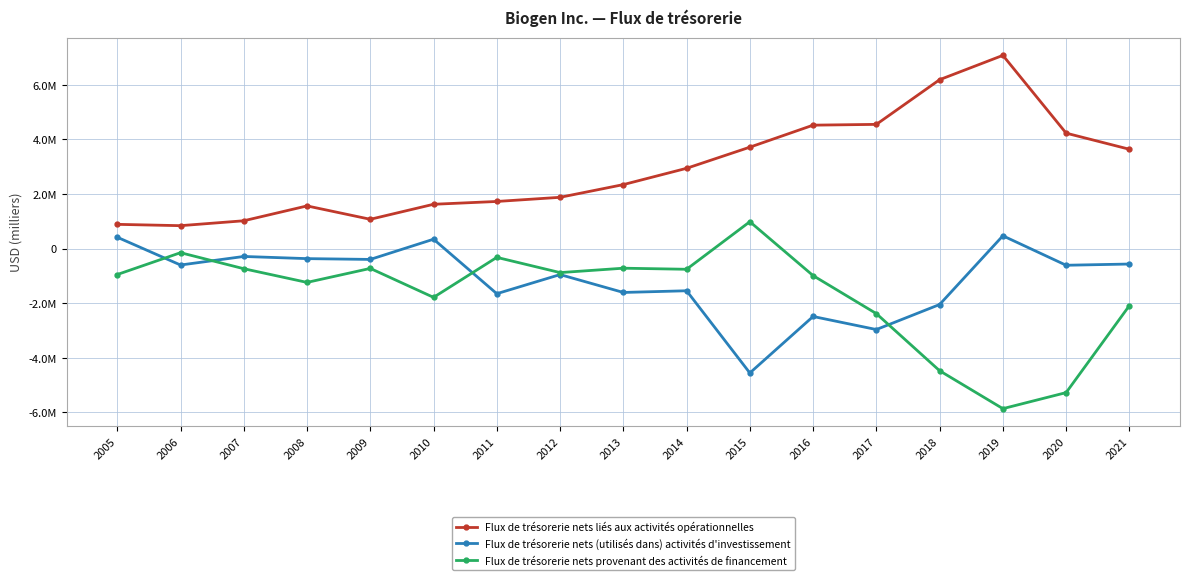

Where does the Flux de trésorerie nets provenant des activités de financement series first go above -948523?

2006